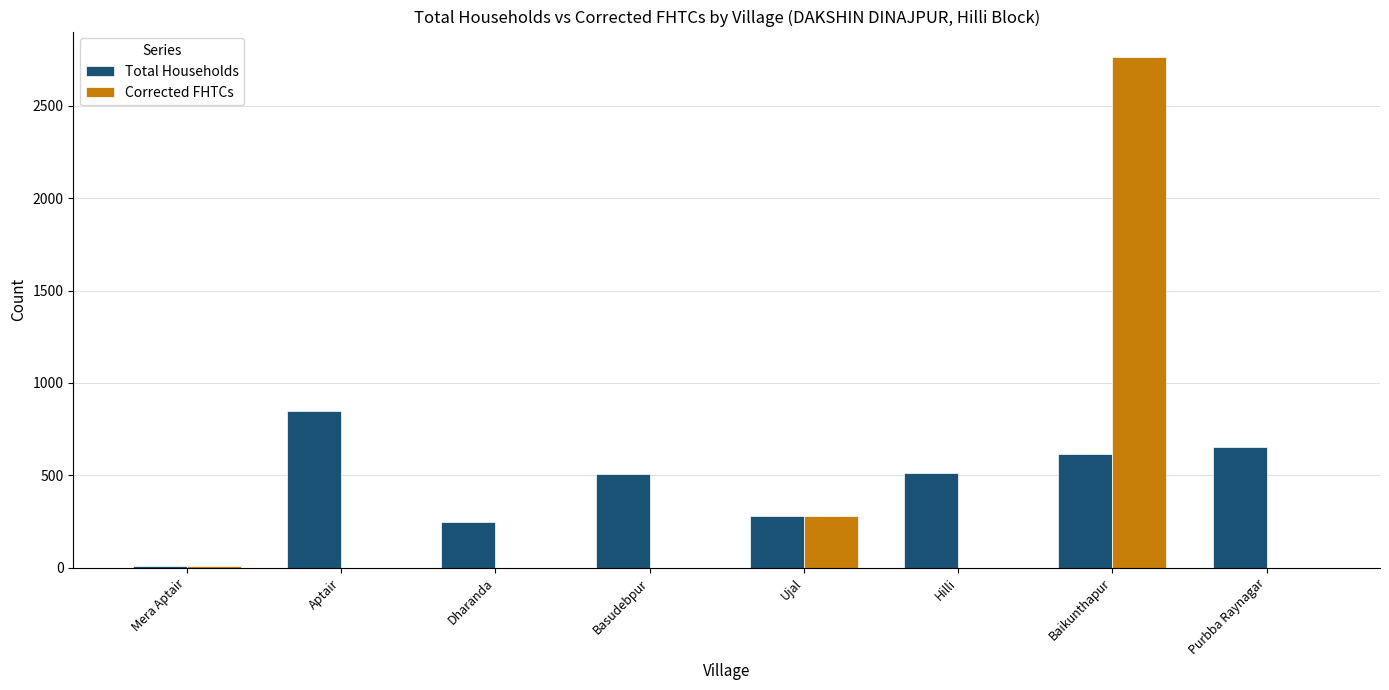

How many groups of bars are there?

8